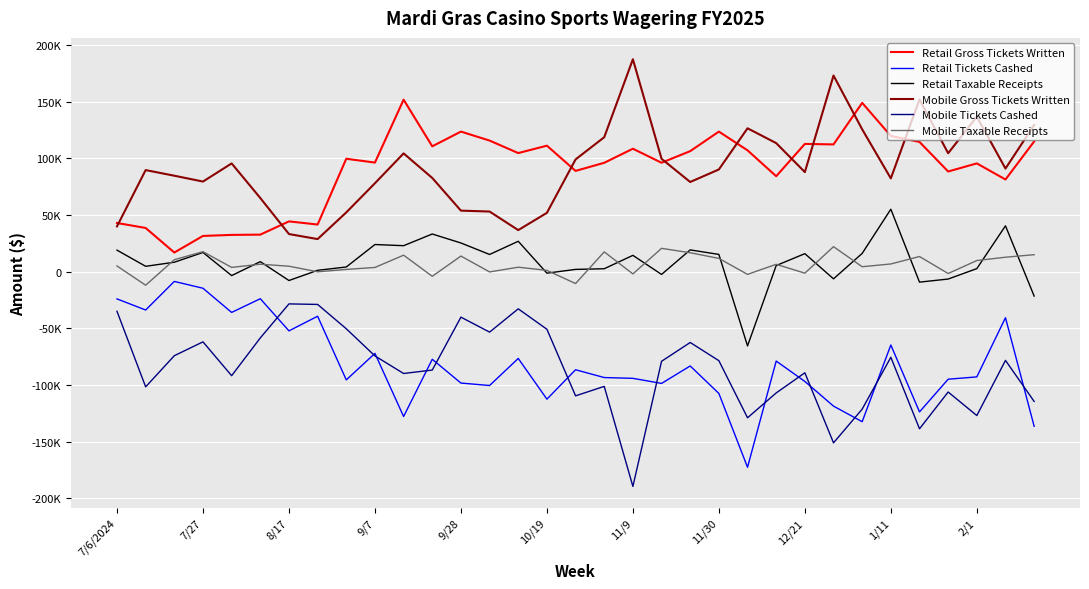

What is the smallest value displayed?

-189593.7